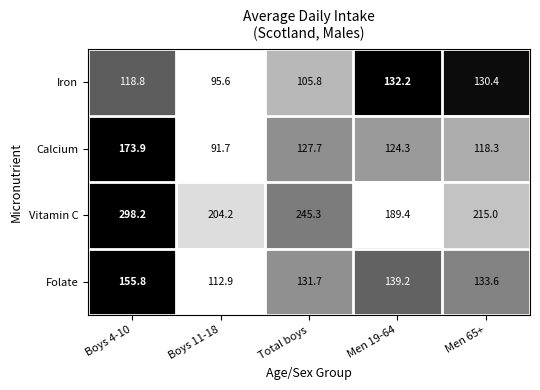

Reading left to right, what are all the values shown in this chart?

Iron: Boys 4-10=118.8	Boys 11-18=95.6	Total boys=105.8	Men 19-64=132.2	Men 65+=130.4
Calcium: Boys 4-10=173.9	Boys 11-18=91.7	Total boys=127.7	Men 19-64=124.3	Men 65+=118.3
Vitamin C: Boys 4-10=298.2	Boys 11-18=204.2	Total boys=245.3	Men 19-64=189.4	Men 65+=215.0
Folate: Boys 4-10=155.8	Boys 11-18=112.9	Total boys=131.7	Men 19-64=139.2	Men 65+=133.6